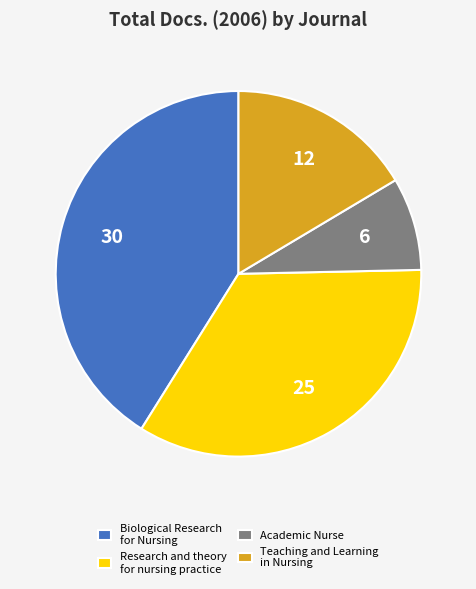

Which slice is the largest?

Biological Research for Nursing